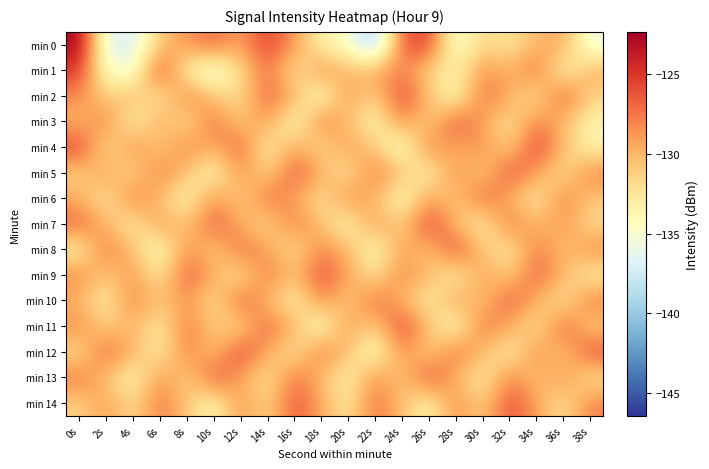

What is the total value across all series at 14s?

-1938.6